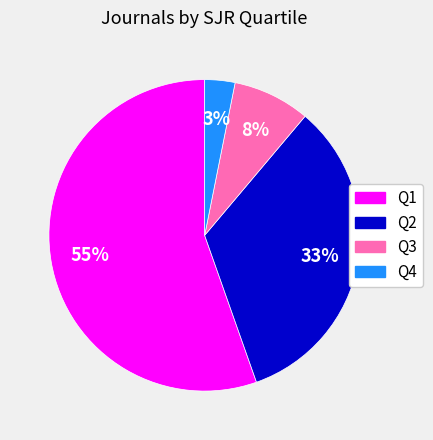

What is the ratio of the value at Q2 to the value at Q1?

0.6